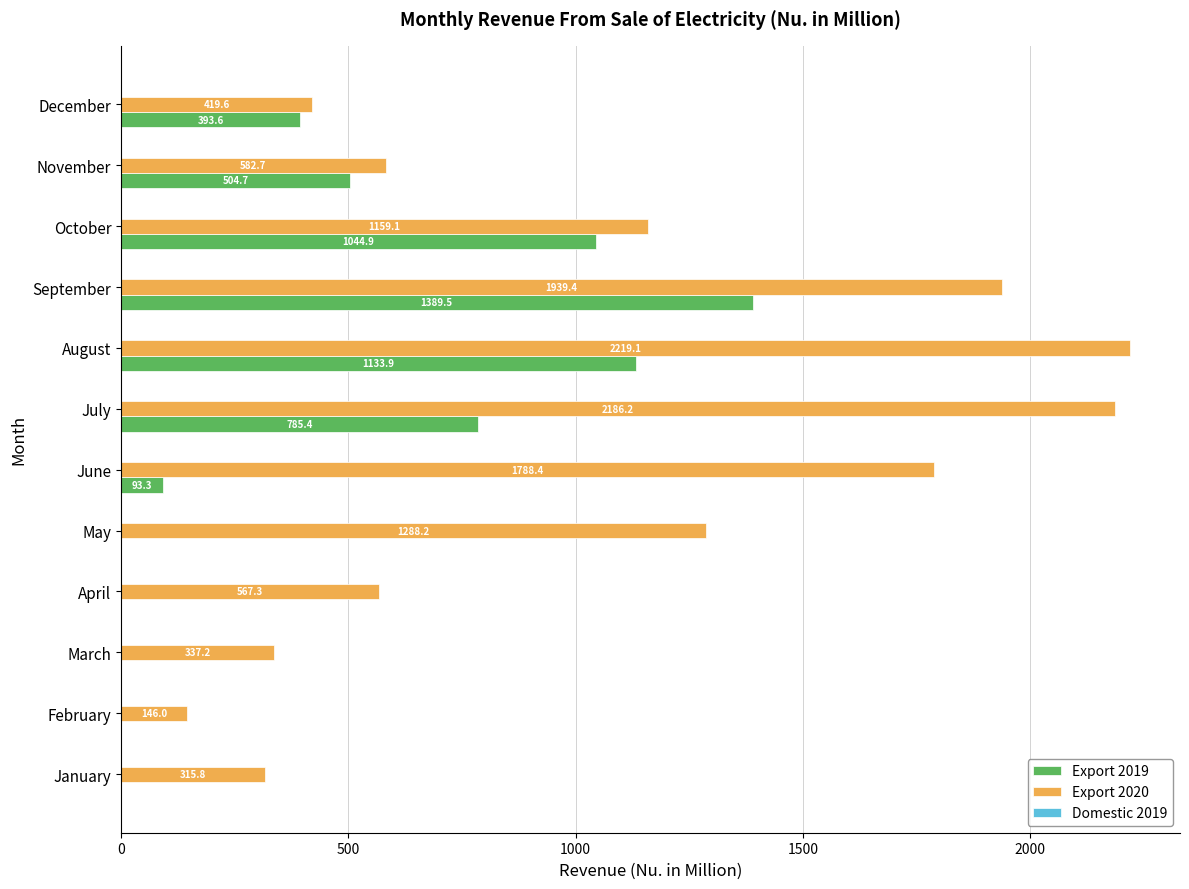

What is the highest value of the Export 2019 series?

1389.5